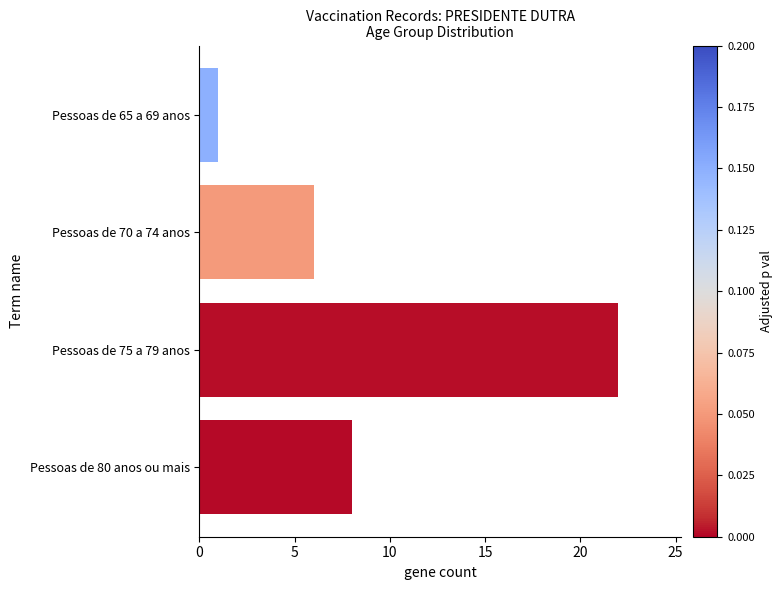

List the labels in order of value, smallest first.

Pessoas de 65 a 69 anos, Pessoas de 70 a 74 anos, Pessoas de 80 anos ou mais, Pessoas de 75 a 79 anos